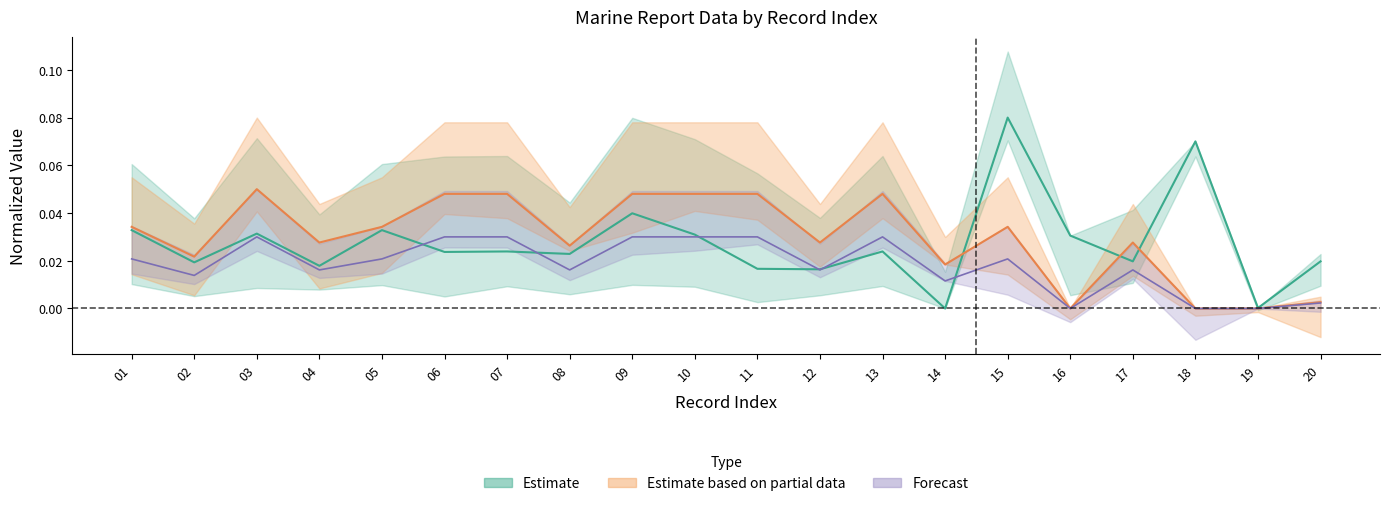

Which series has the largest total across all categories?

RPT_LEN